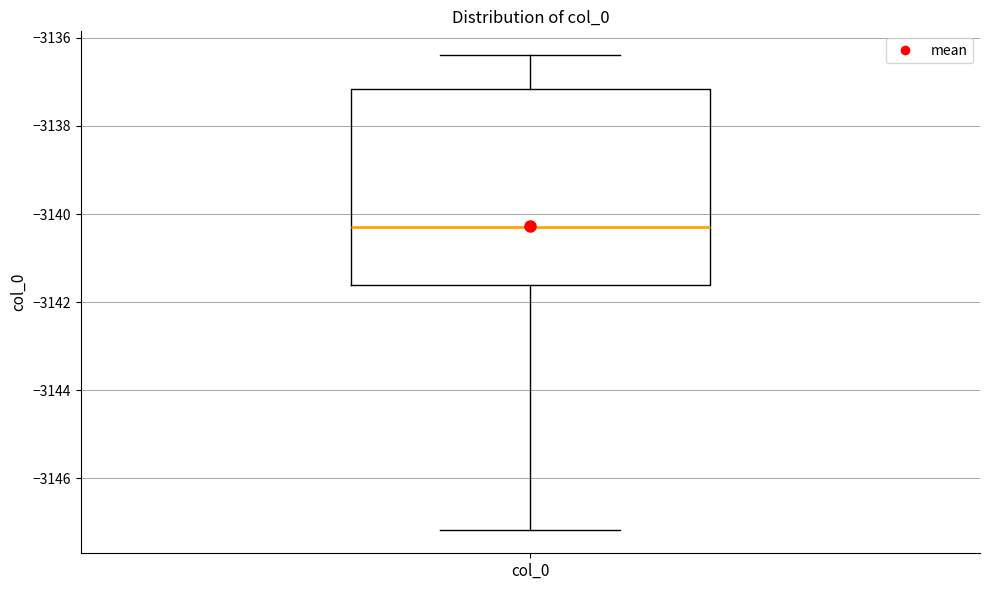

Read this box plot against the y-axis: the position of the median line, the range covered by the box, and the ends of both whiskers. The values are not printed on the chart, so give them approximately, as read against the axis.

median -3140.2, box -3141.6 to -3137.2, whiskers -3147.2 to -3136.4